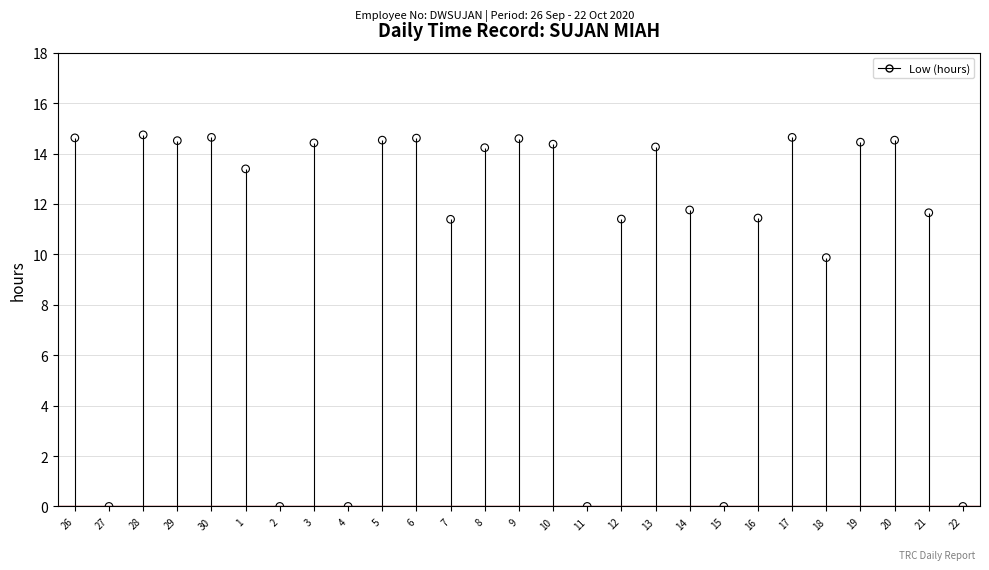

What is the change in value from 3 to 13?

-0.2